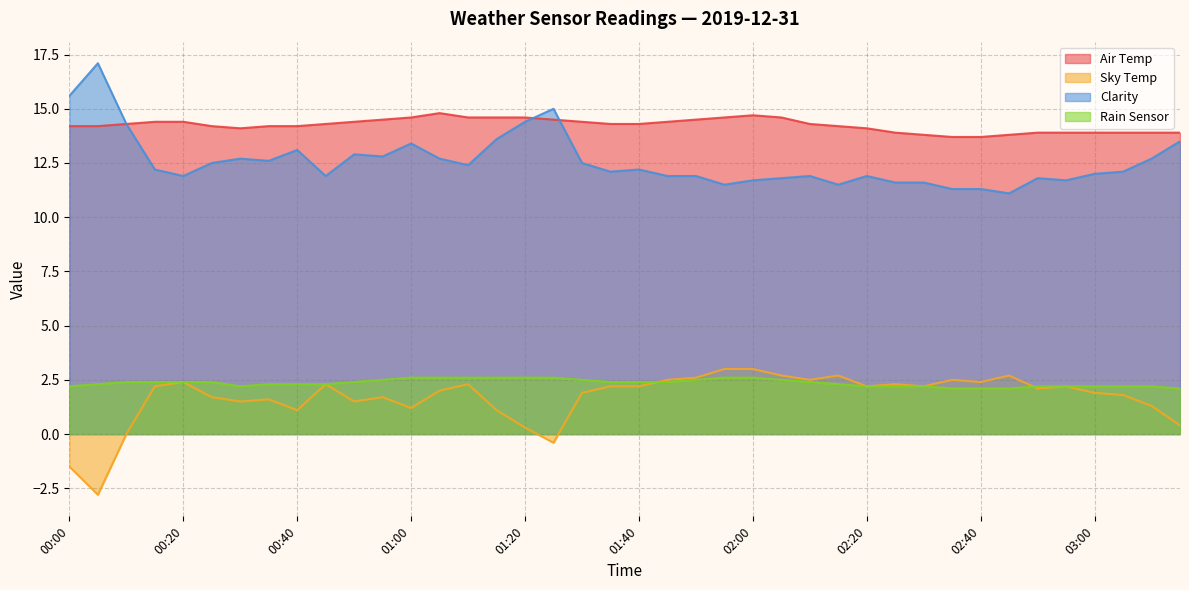

Does the chart have visible grid lines?

Yes